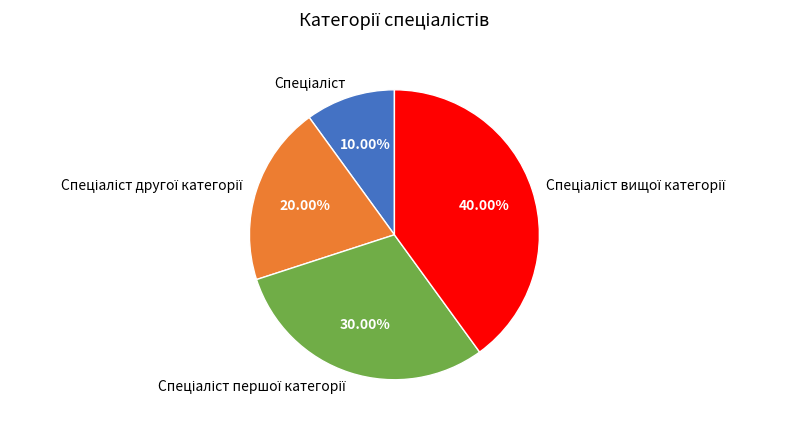

Count the number of slices in the pie.

4